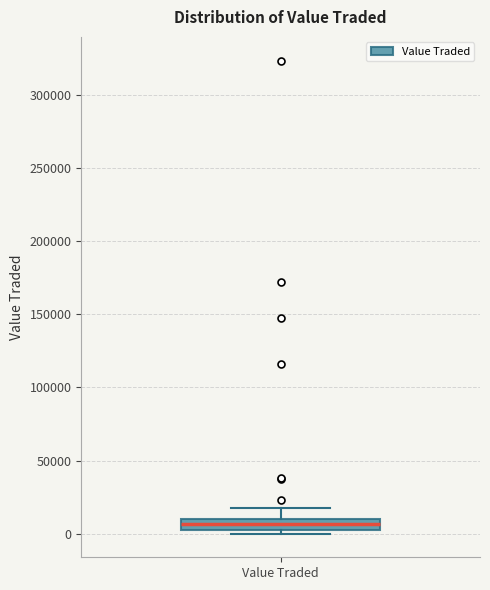

Where is the upper edge of the box for Value Traded on the y-axis? The values are not printed on the chart, so give them approximately, as read against the axis.

10000